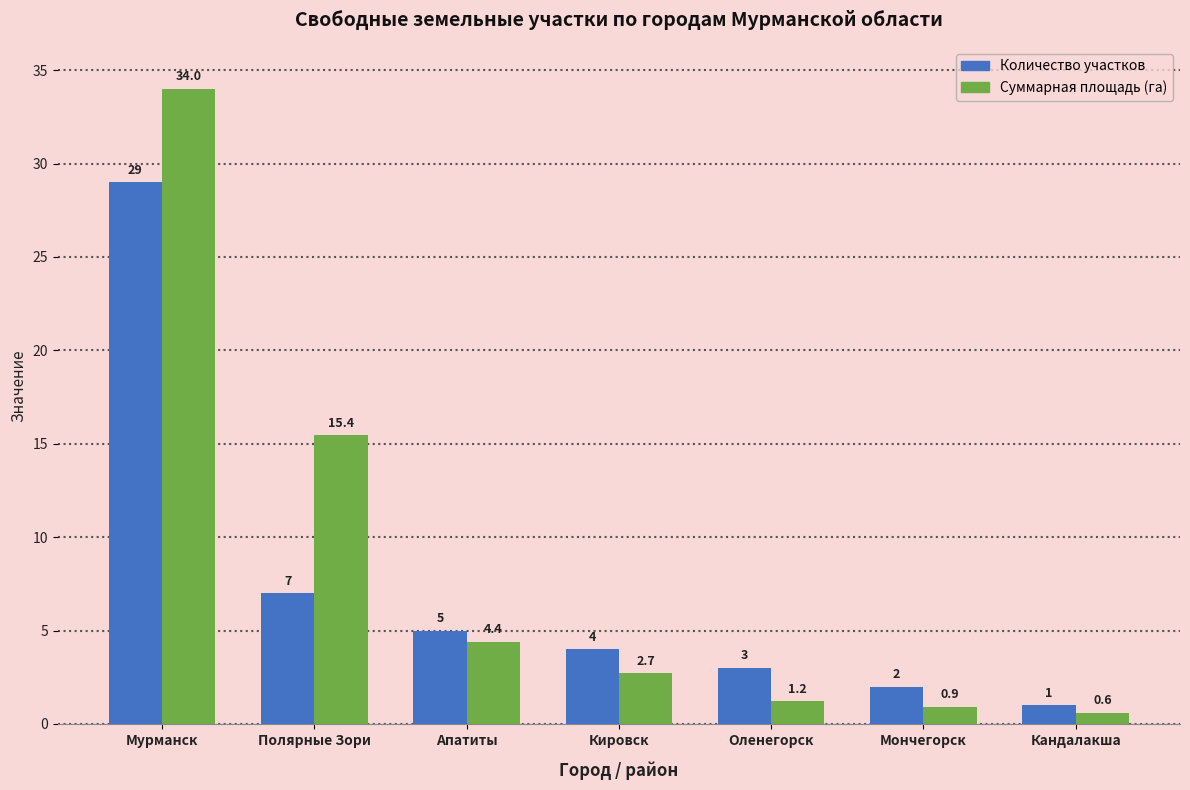

What is the difference between the maximum and minimum values in the Количество участков series?

28.0